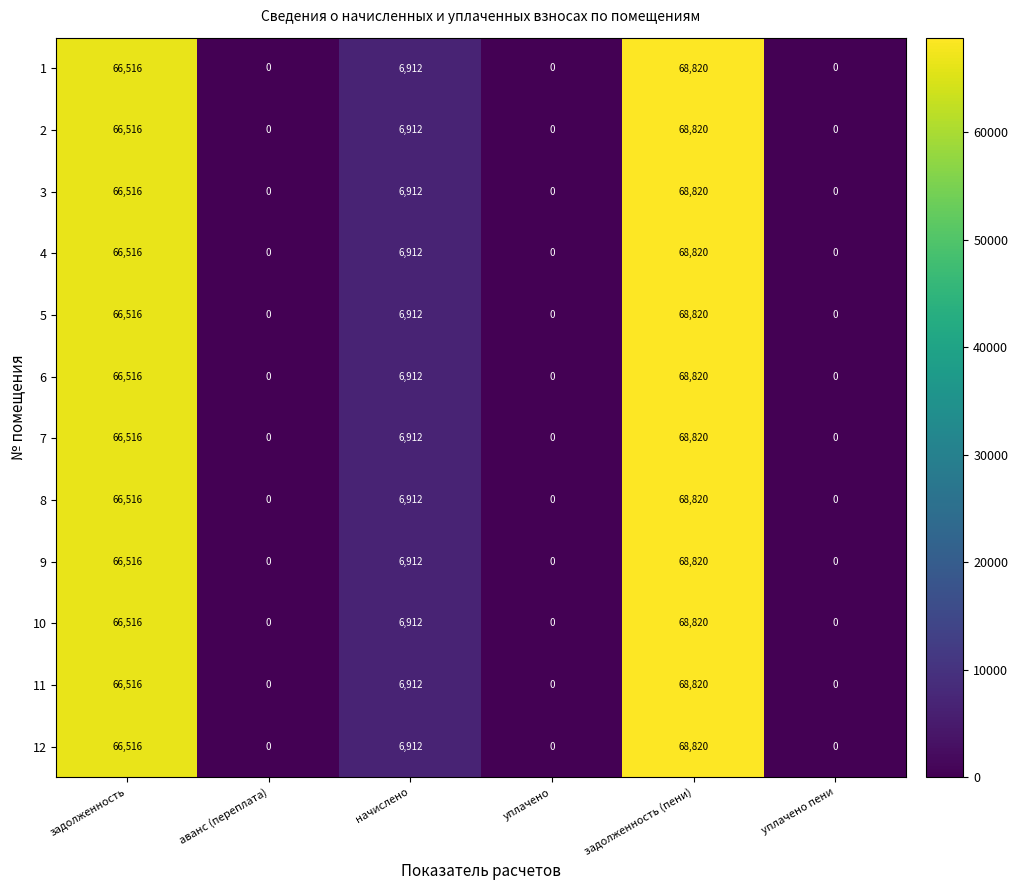

What is the difference between the maximum and minimum values in the 5 series?

68820